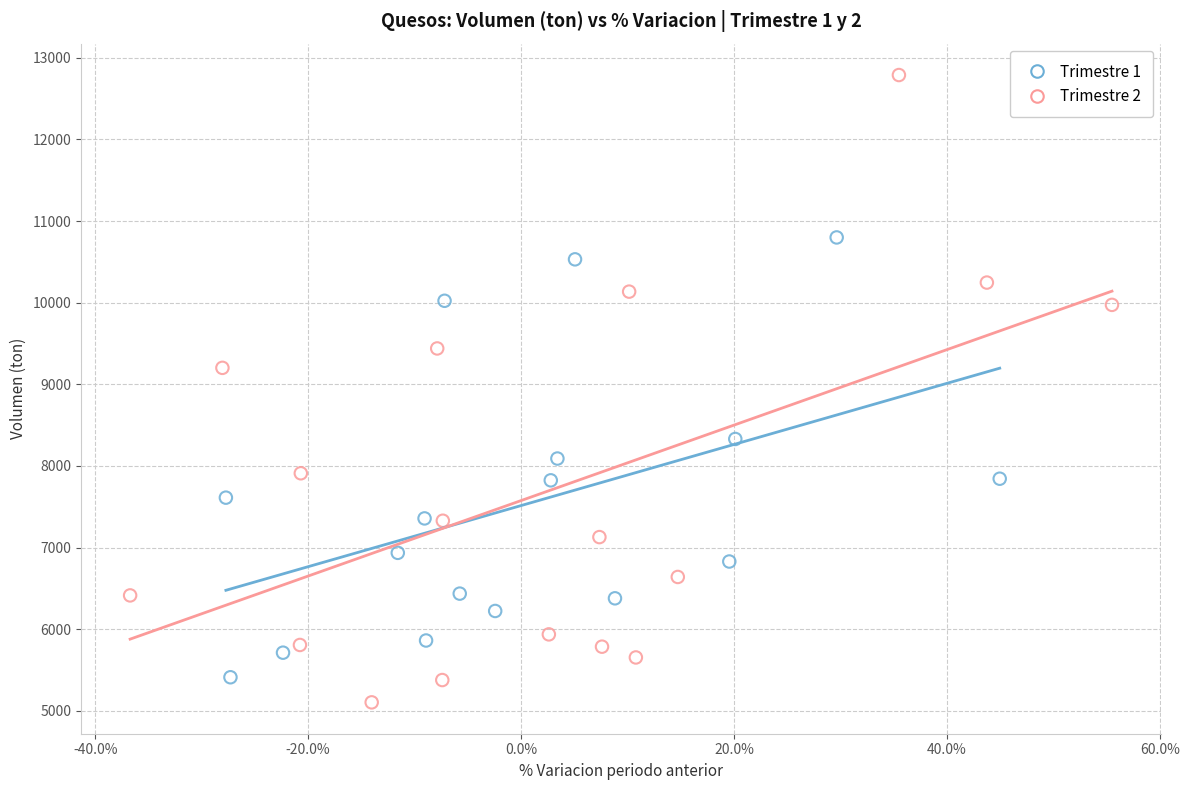

Which series has the largest Y range (max minus min)?

Trimestre 2